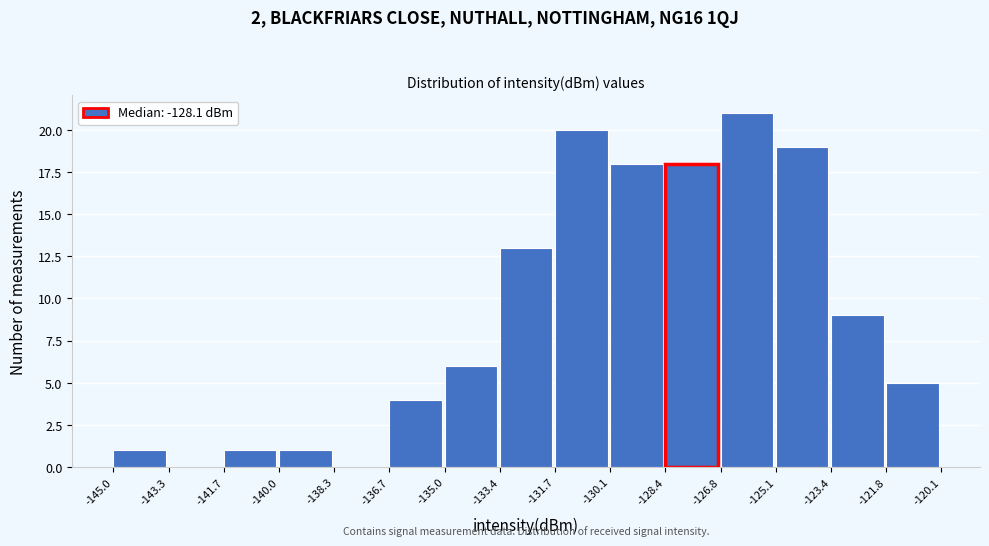

Reading left to right, transcribe this chart: for each bar, give the range it covers on the x-axis and its height. The values are not printed on the chart, so give them approximately, as read against the axis.

-145.0 to -143.3: 1
-143.3 to -141.7: 0
-141.7 to -140.0: 1
-140.0 to -138.3: 1
-138.3 to -136.7: 0
-136.7 to -135.0: 4
-135.0 to -133.4: 6
-133.4 to -131.7: 13
-131.7 to -130.1: 20
-130.1 to -128.4: 18
-128.4 to -126.8: 18
-126.8 to -125.1: 21
-125.1 to -123.4: 19
-123.4 to -121.8: 9
-121.8 to -120.1: 5